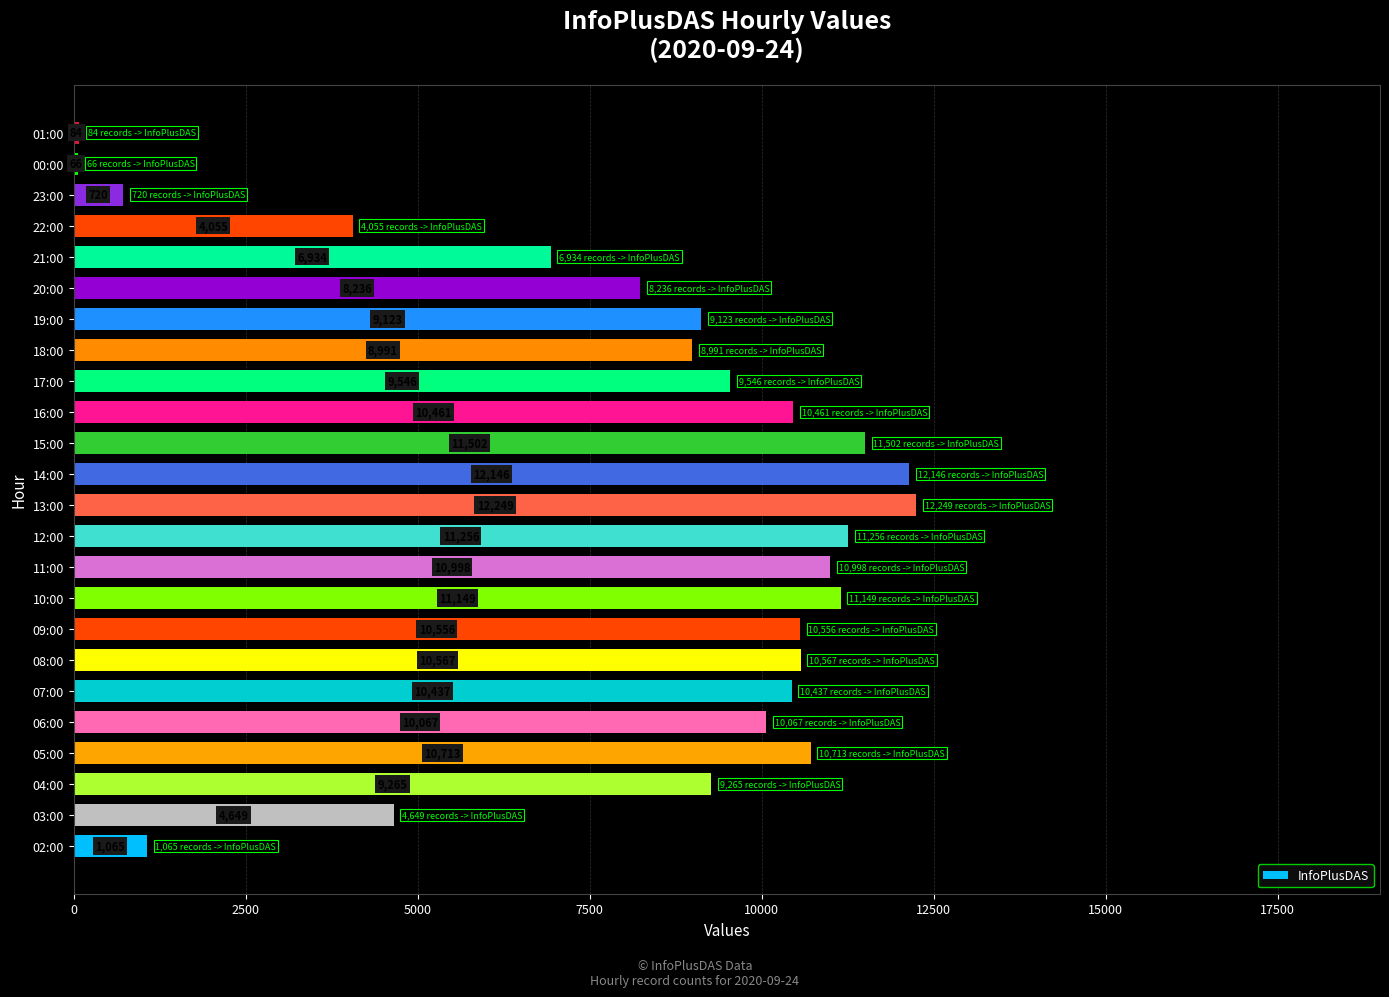

Reading bottom to top, list all the values displayed in this chart.

1065	4649	9265	10713	10067	10437	10567	10556	11149	10998	11256	12249	12146	11502	10461	9546	8991	9123	8236	6934	4055	720	66	84